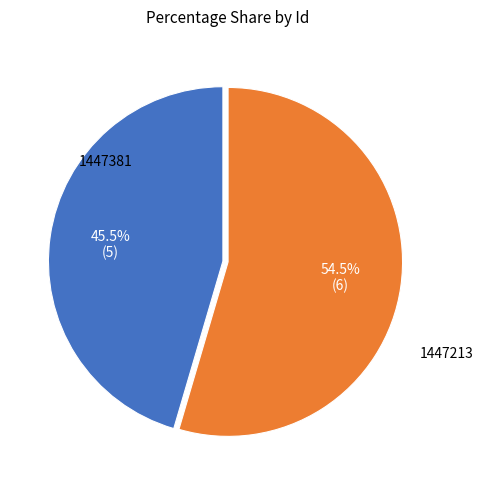

Does any single category account for the majority?

Yes